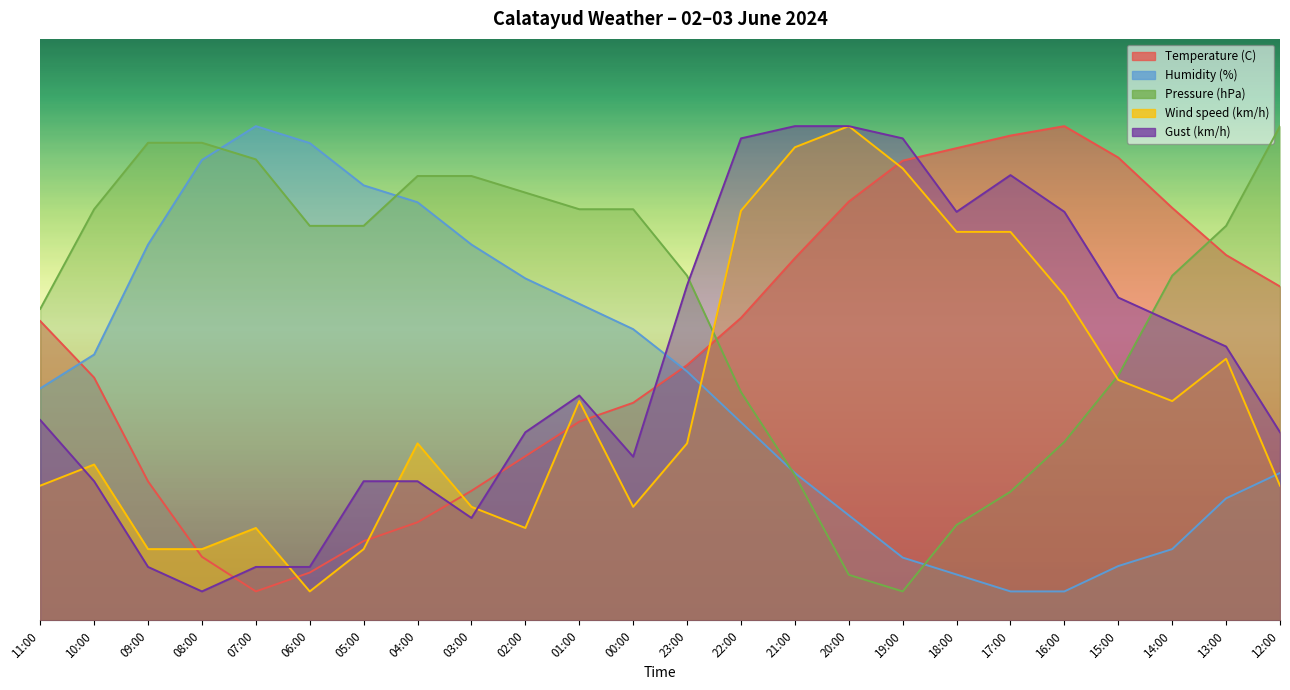

What is the approximate value of Temperature (C) at 06:00?

8.2